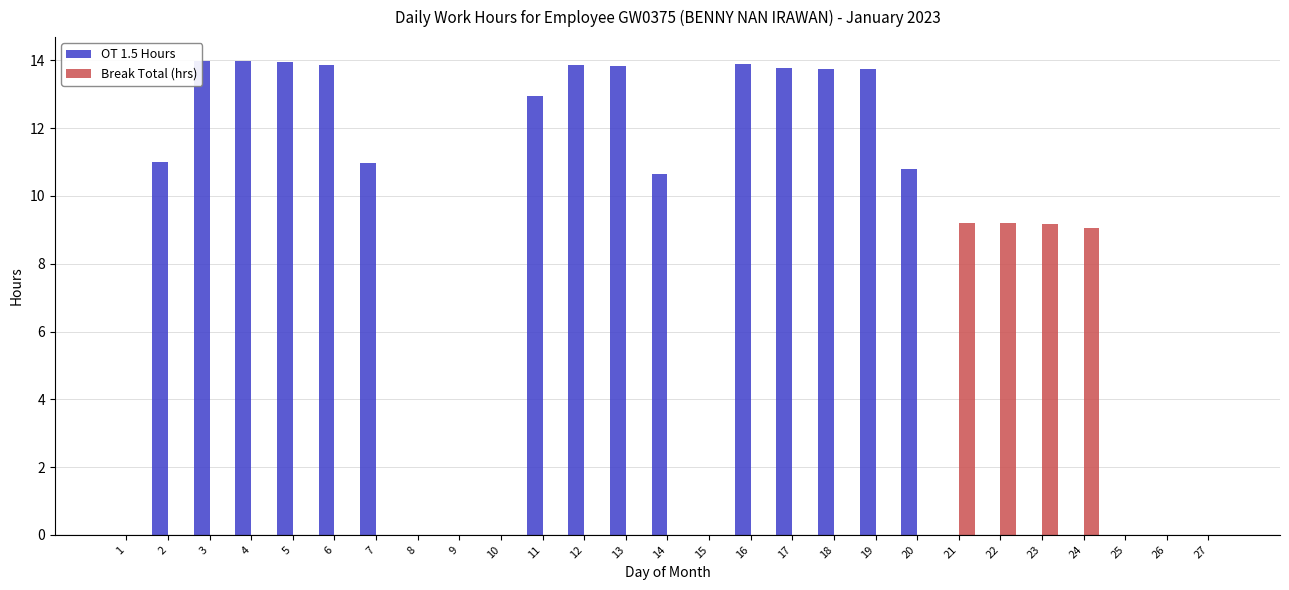

What is the total value across all series at 23?

9.2